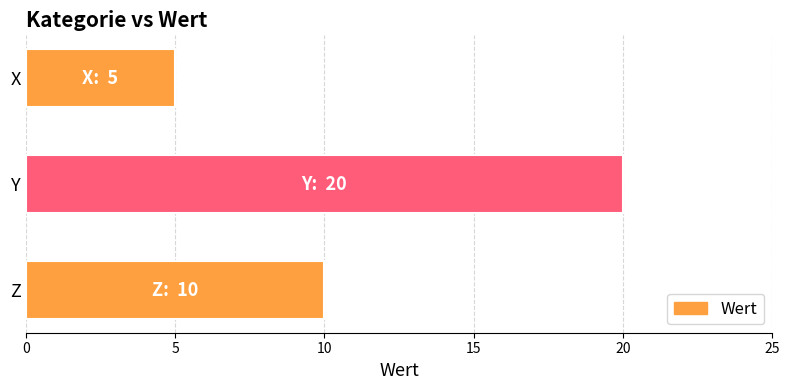

Reading top to bottom, extract all data points from this chart.

5	20	10